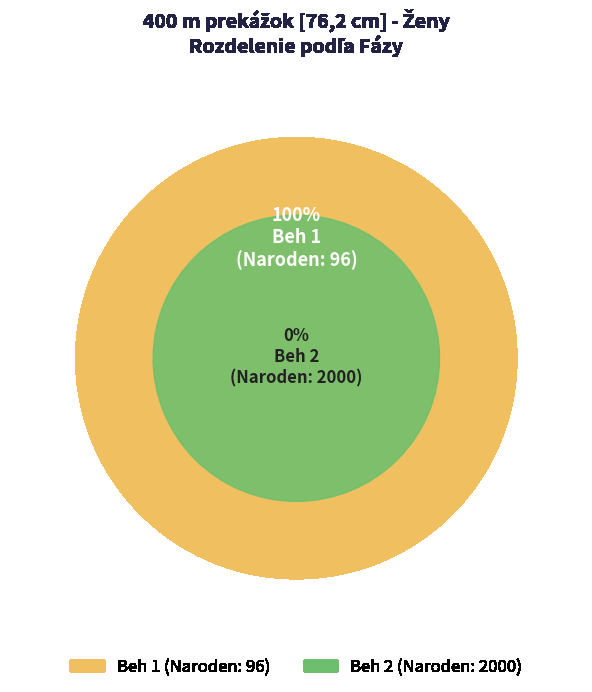

How many slices are in this pie chart?

2